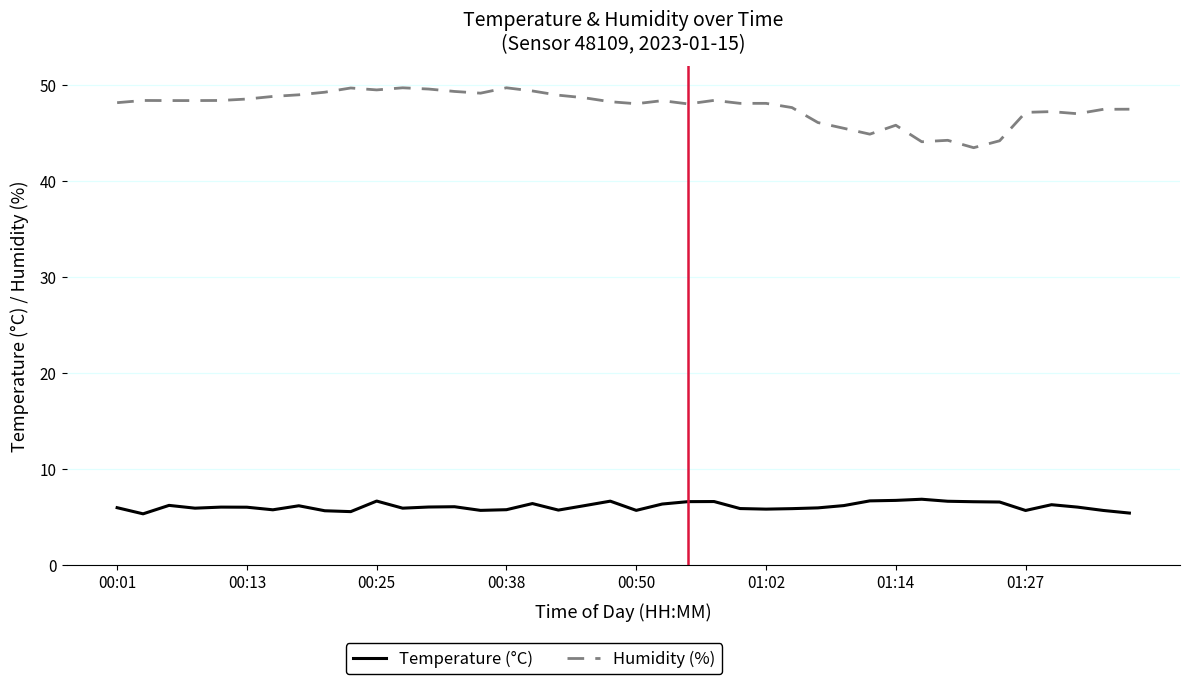

Rank the series by their maximum value, from highest to lowest.

Humidity (%), Temperature (°C)